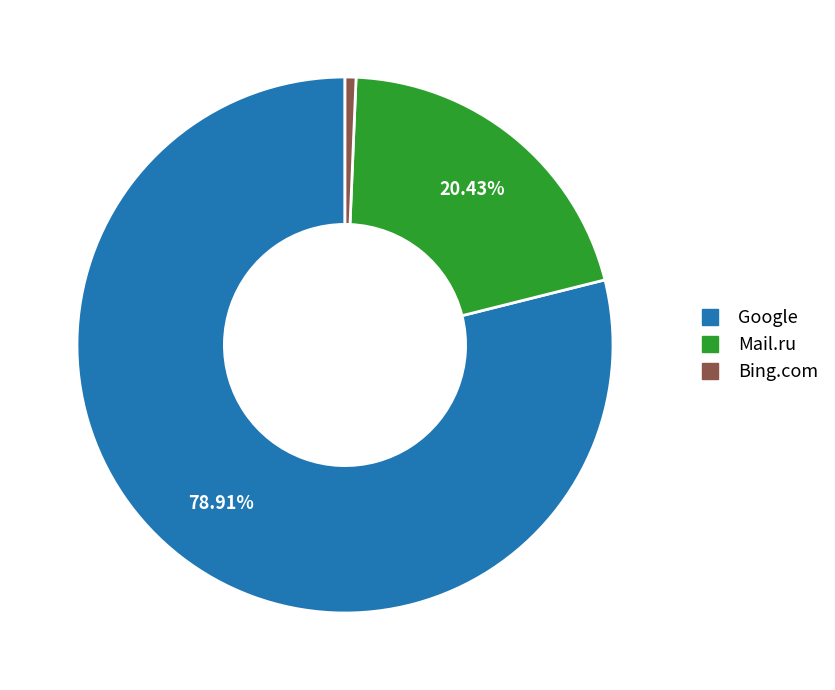

Does any single category account for the majority?

Yes